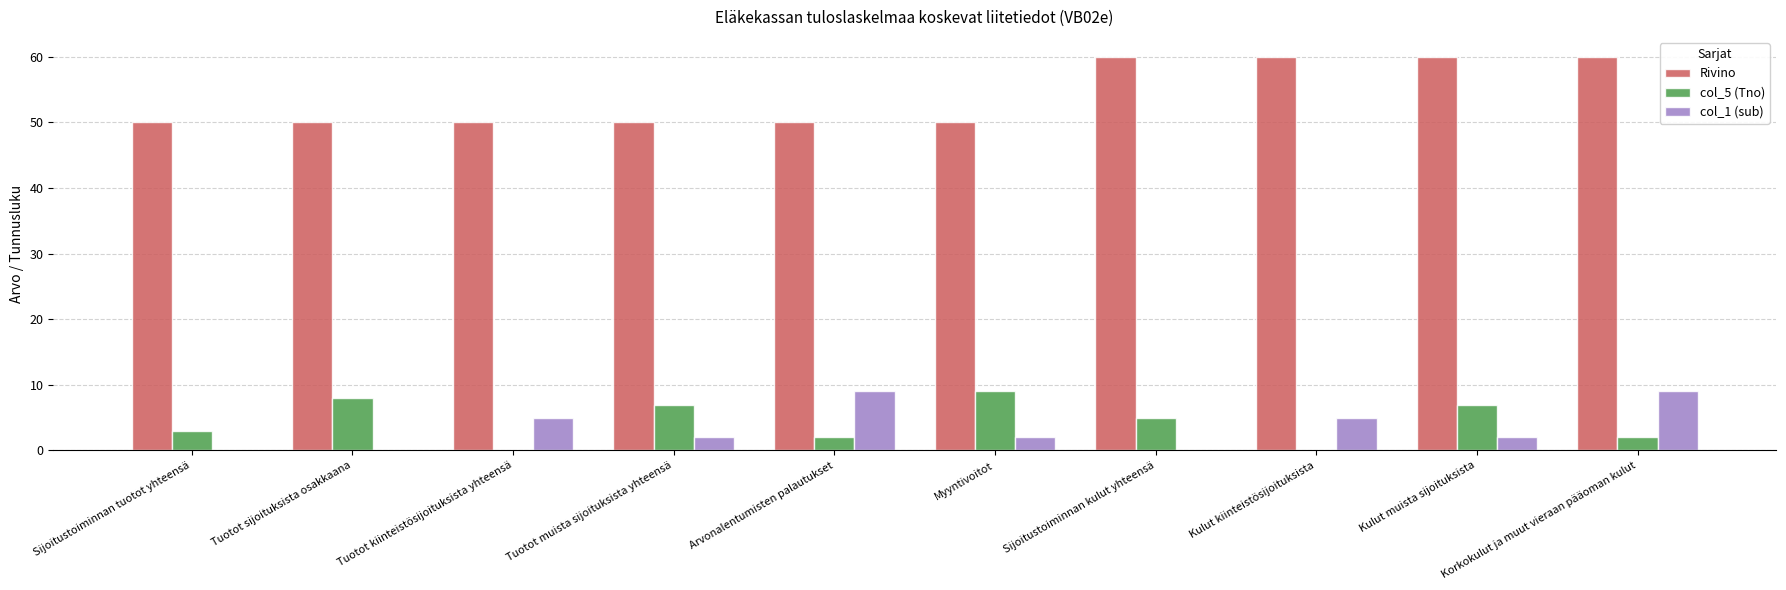

True or false: col_1 (sub) has a value of 0 at Tuotot sijoituksista osakkaana.

True